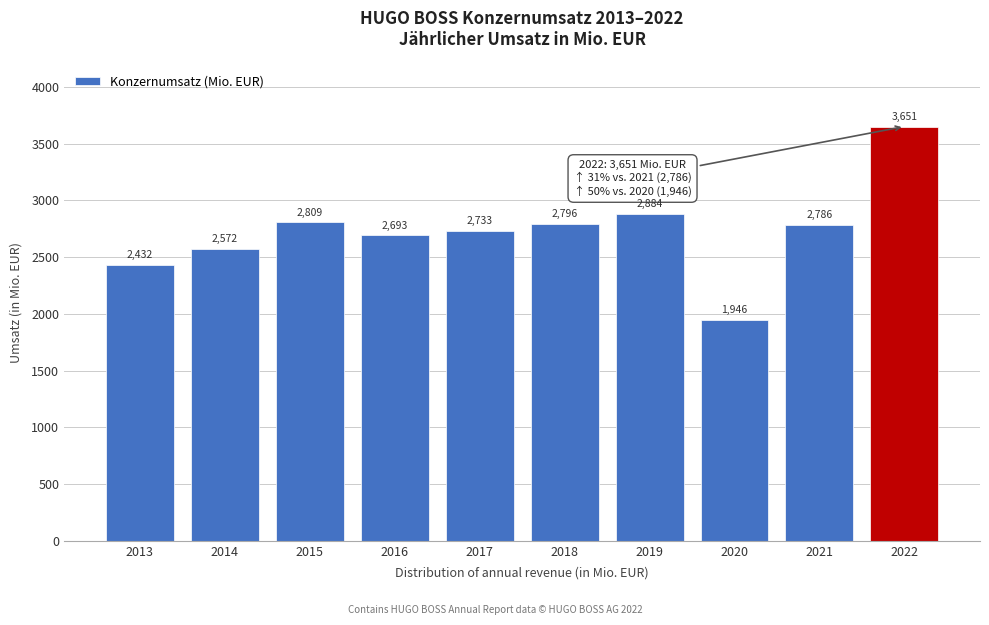

Reading left to right, extract all data points from this chart.

2432	2572	2809	2693	2733	2796	2884	1946	2786	3651